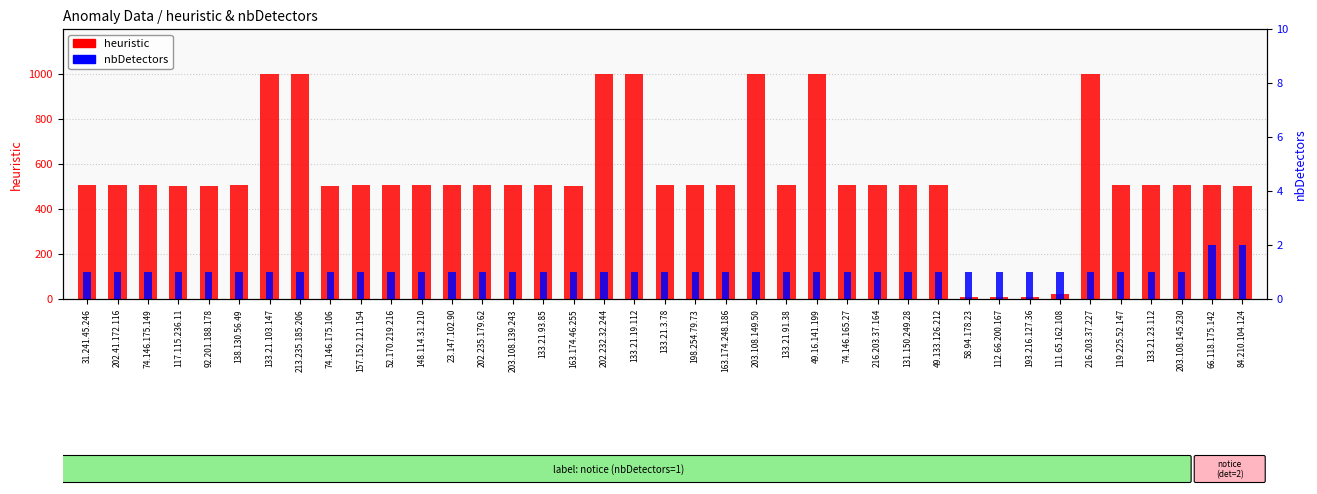

Between 216.203.37.164 and 84.210.104.124, which series saw the biggest shift?

heuristic